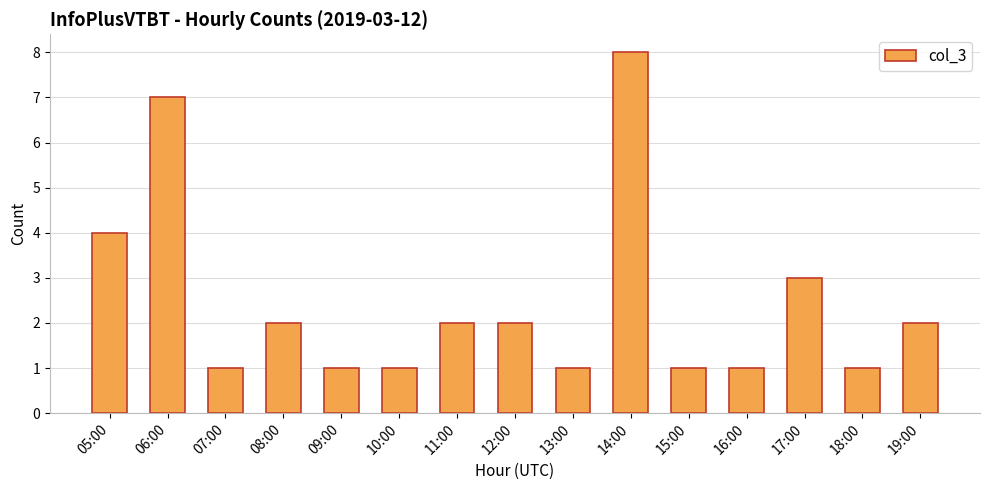

Which has a higher value, 18:00 or 14:00?

14:00